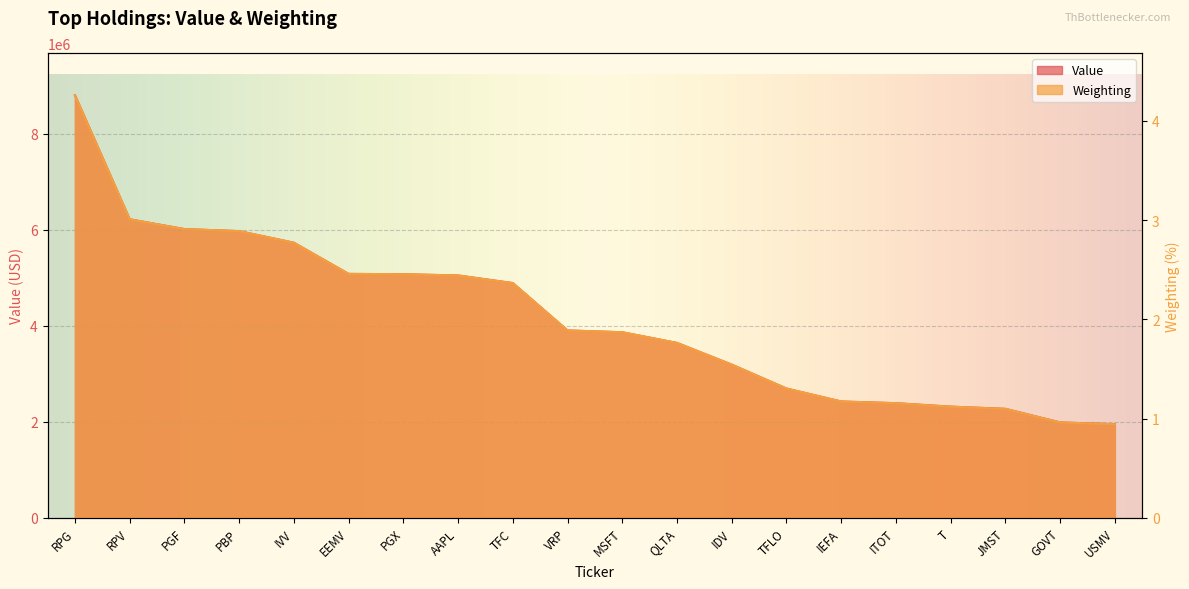

True or false: Weighting and Value cross at least once.

False